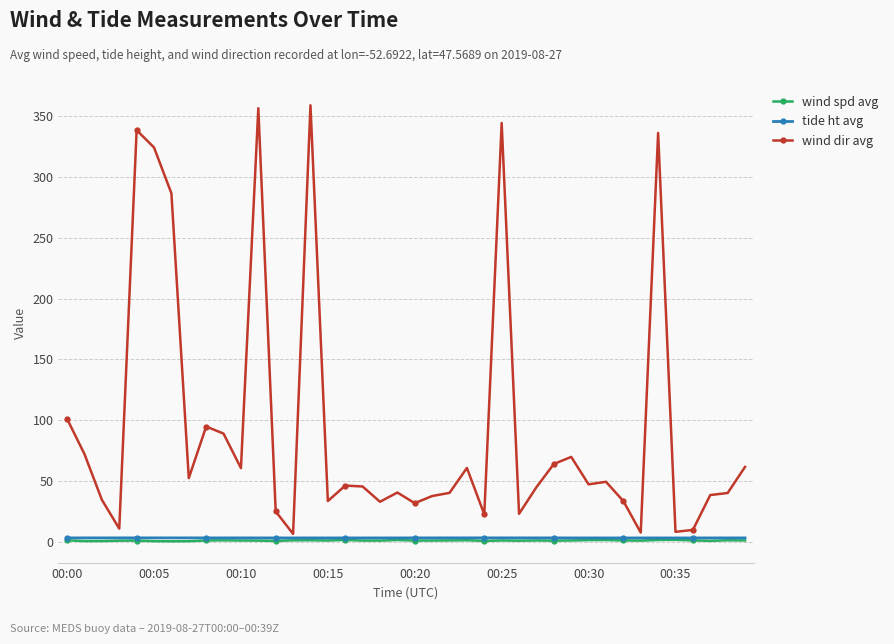

Which series has the widest spread of values?

wind dir avg